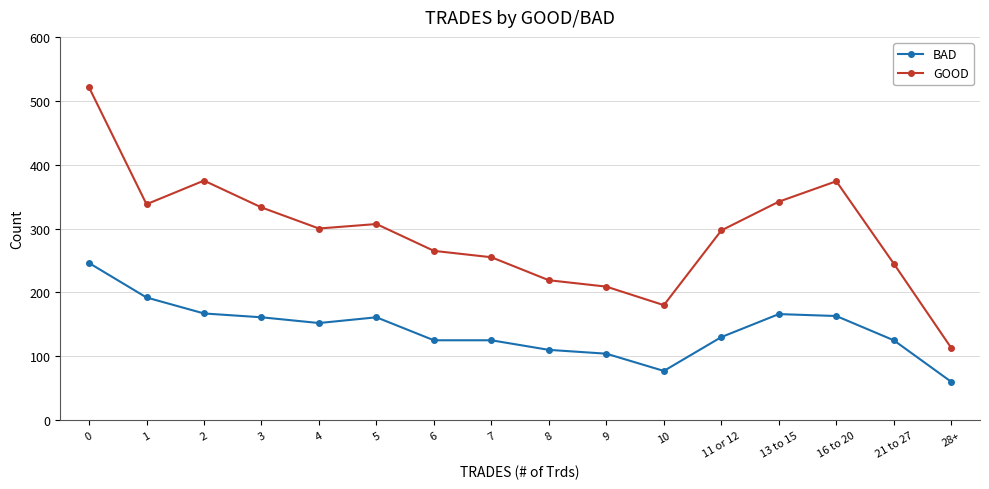

At which label is BAD closest to 153?

4